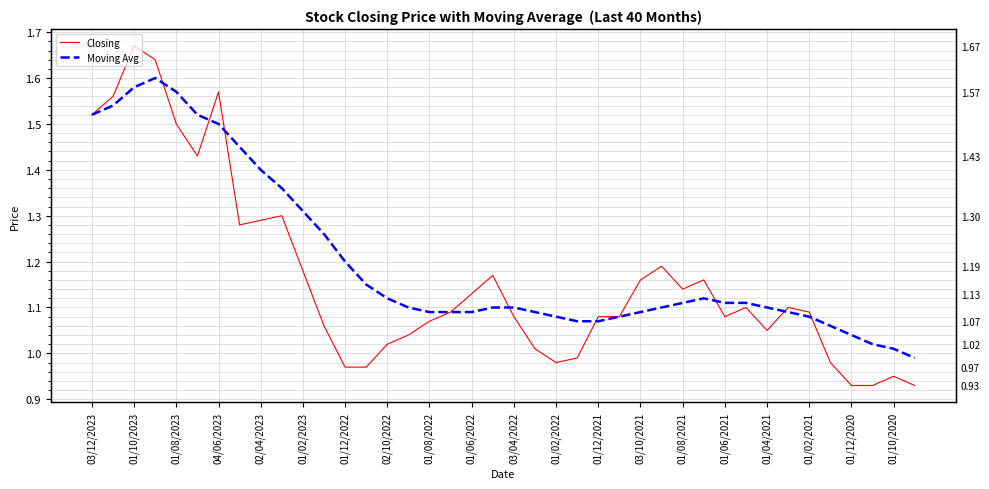

Which series has the widest spread of values?

Closing